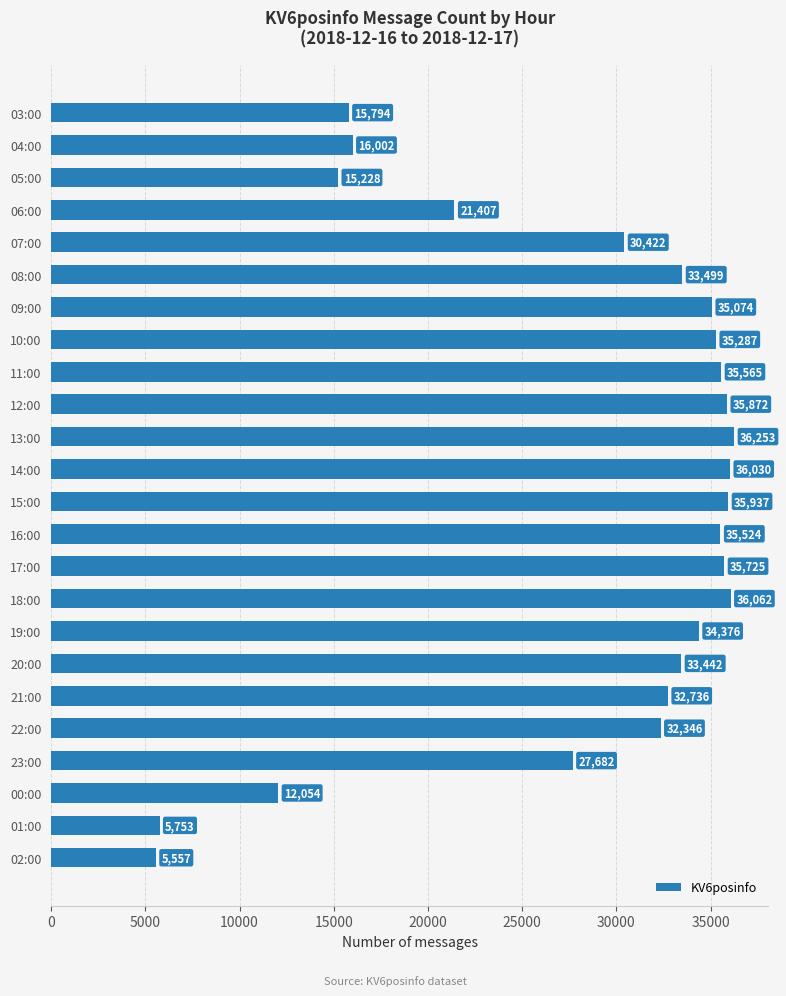

Are the bars grouped side by side (vs. stacked)?

No